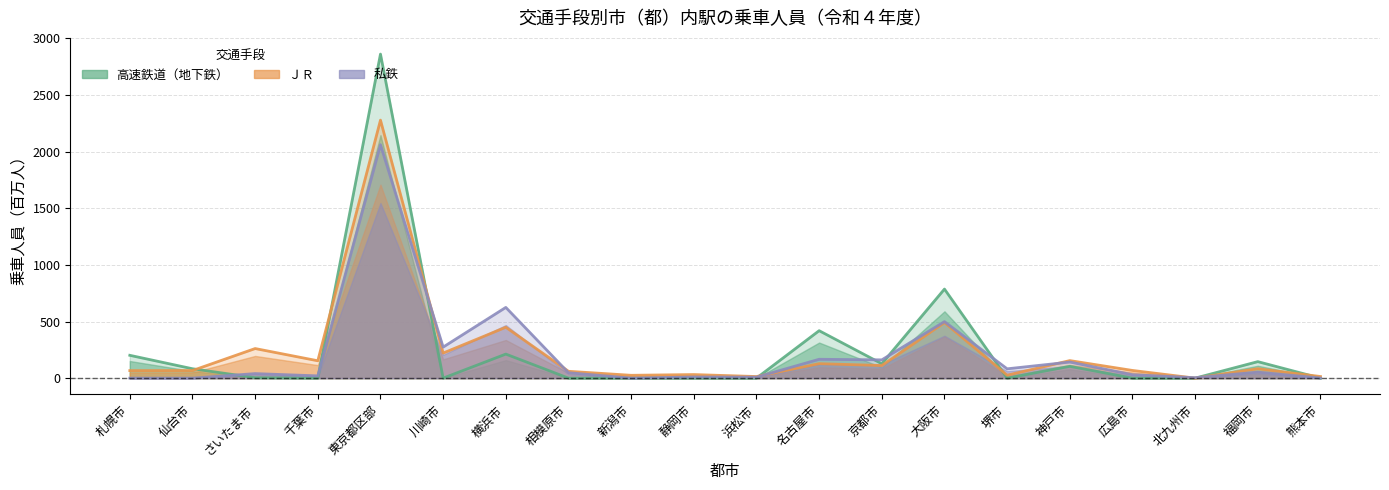

What is the average value of the 高速鉄道（地下鉄） series?

247.2